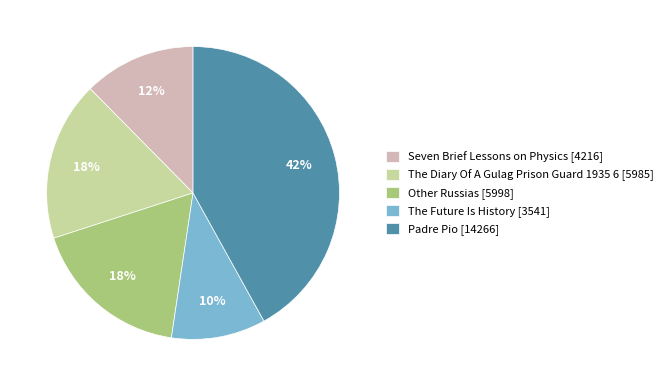

Combined, do Padre Pio [14266] and The Future Is History [3541] account for over 50%?

Yes